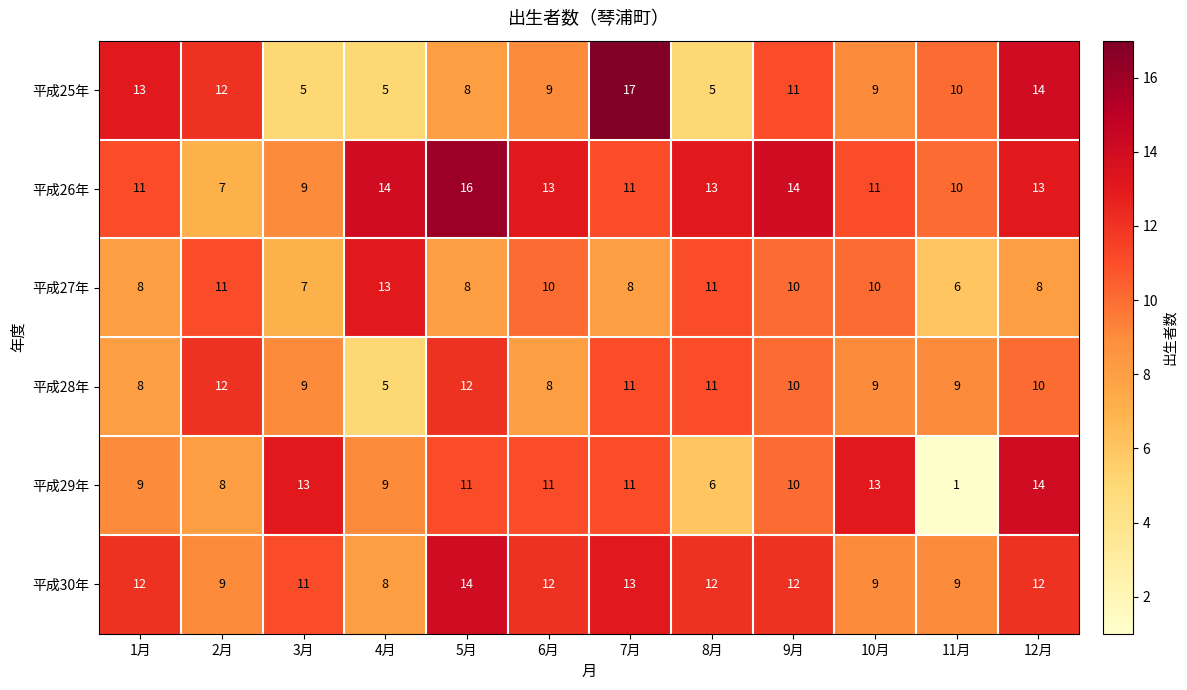

Where does the 平成28年 series first go above 10?

2月